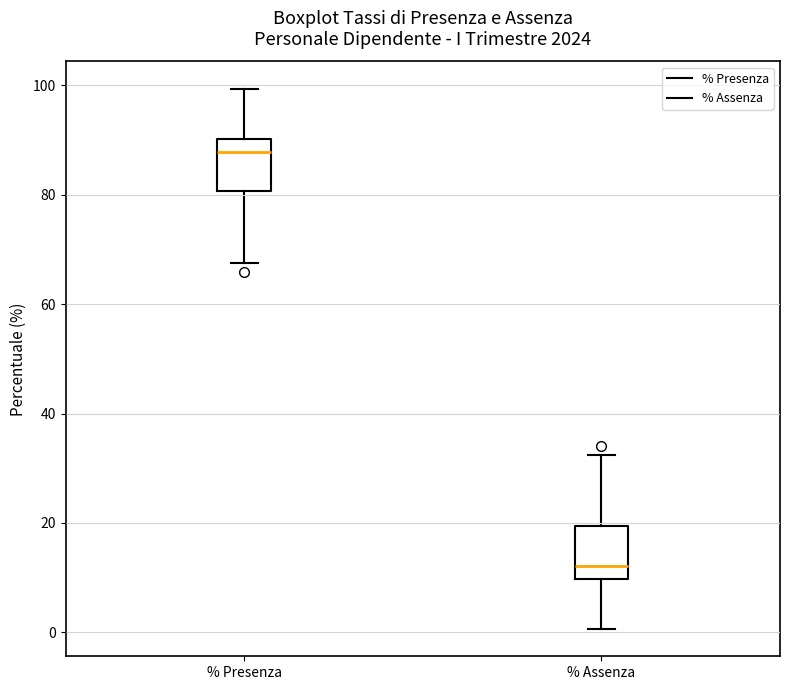

Reading left to right, transcribe this box plot: for each box, give where its median line is, the range the box spans, and where its two whiskers end, as read against the y-axis. The values are not printed on the chart, so give them approximately, as read against the axis.

% Presenza: median 88, box 80 to 90, whiskers 68 to 100
% Assenza: median 12, box 10 to 20, whiskers 0 to 32